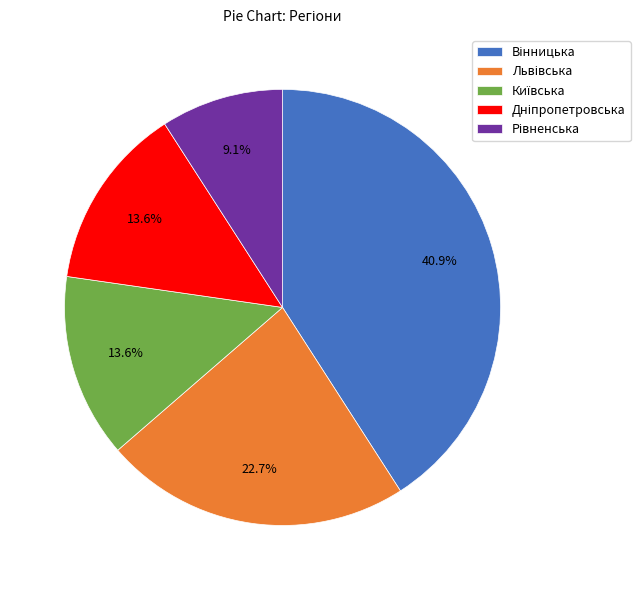

Does any single category account for the majority?

No